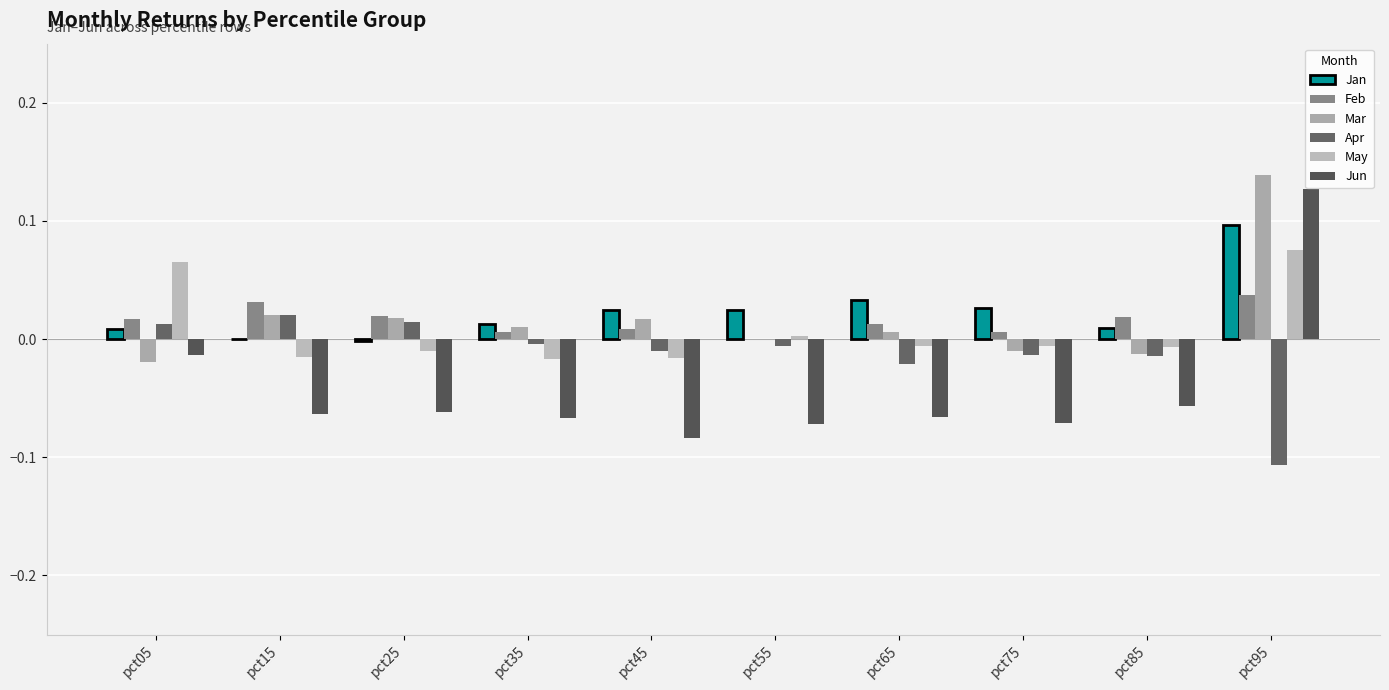

How many values in Jun are above zero?

1